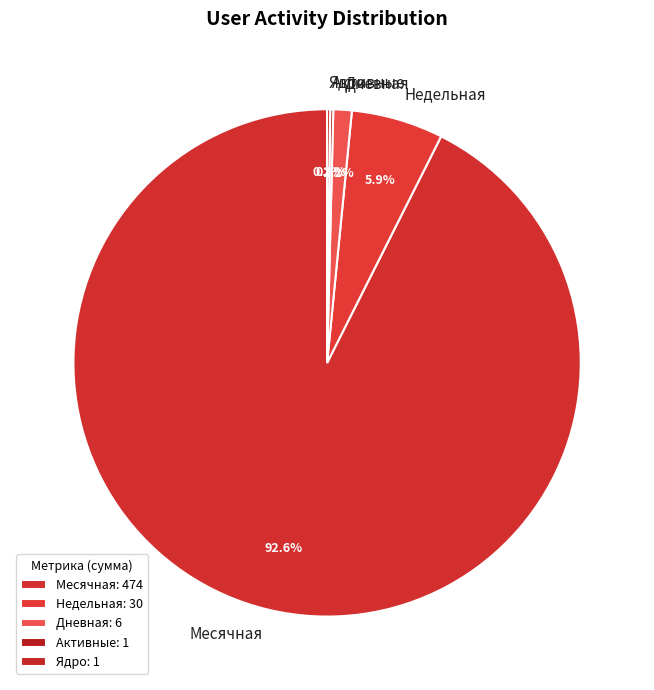

Do Месячная and Дневная together represent more than half of the pie?

Yes